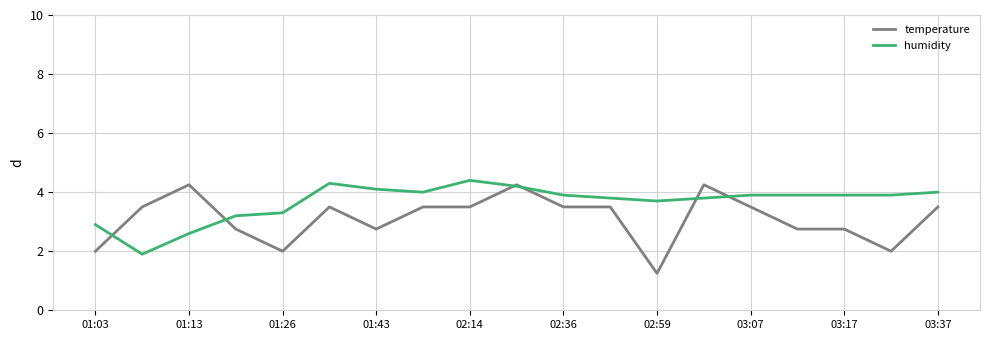

What is the minimum value shown in the chart?

1.3